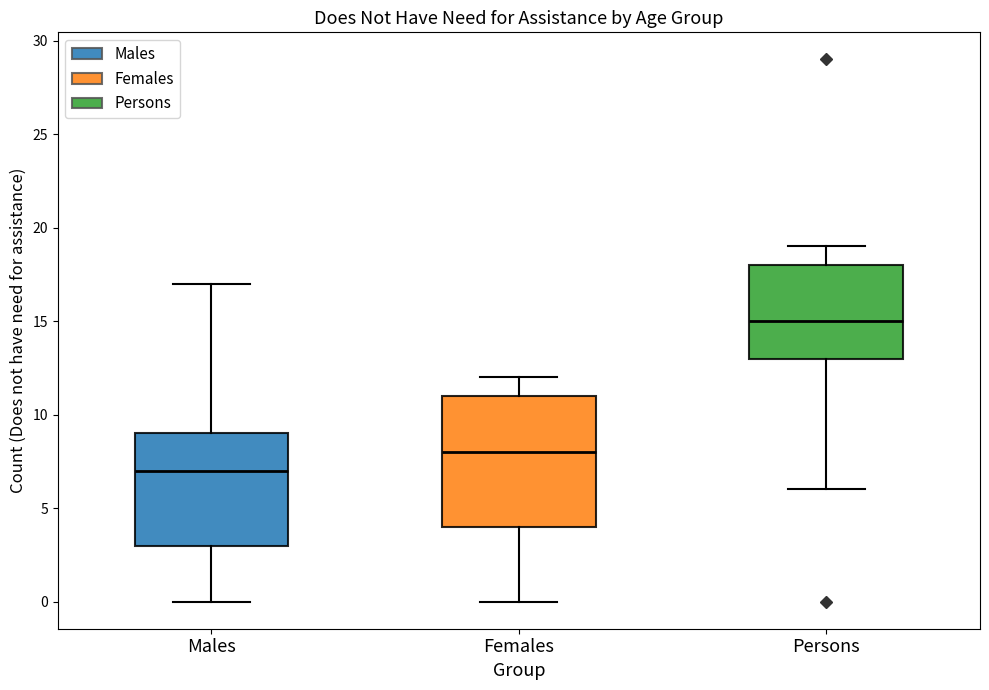

Where does the median line of the box for Males sit on the y-axis? The values are not printed on the chart, so give them approximately, as read against the axis.

7